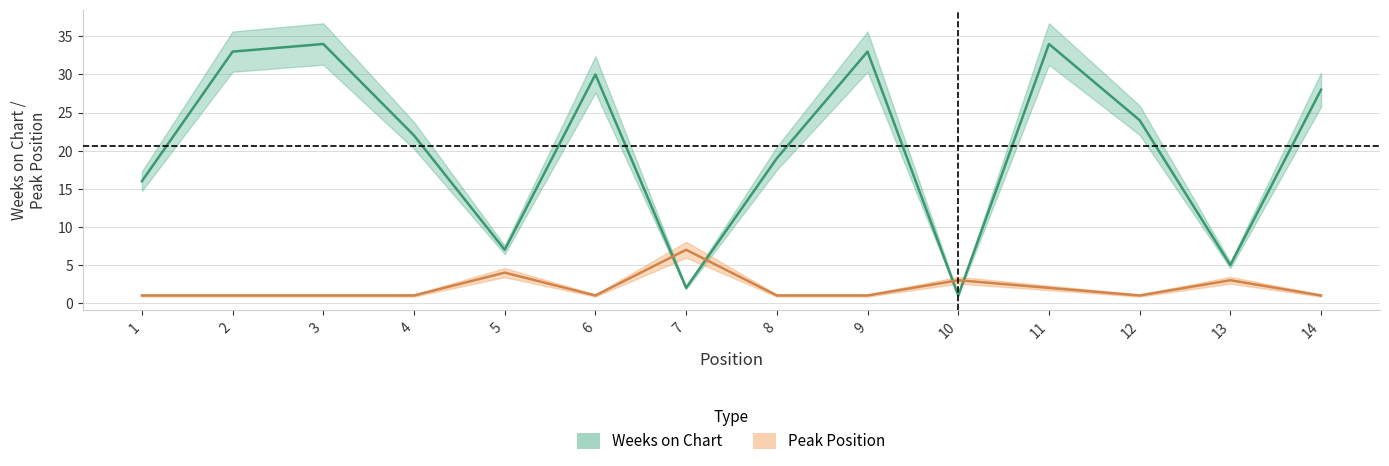

At which category is the sum across all series the highest?

11